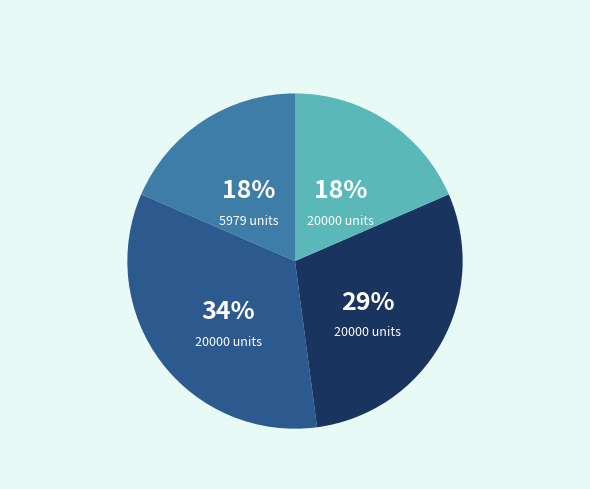

Does any single category account for the majority?

No